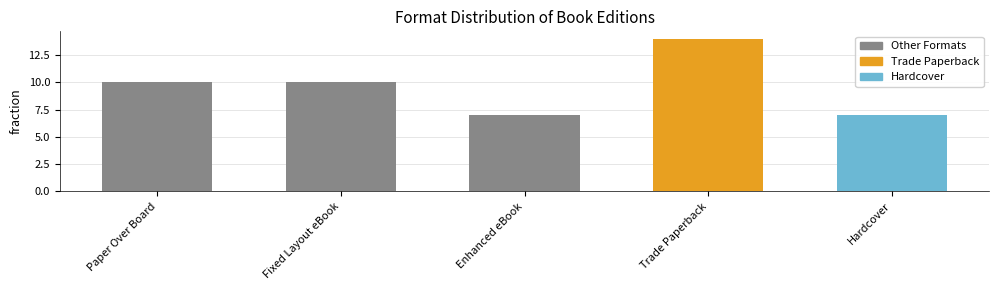

What is the ratio of the value at Trade Paperback to the value at Paper Over Board?

1.4